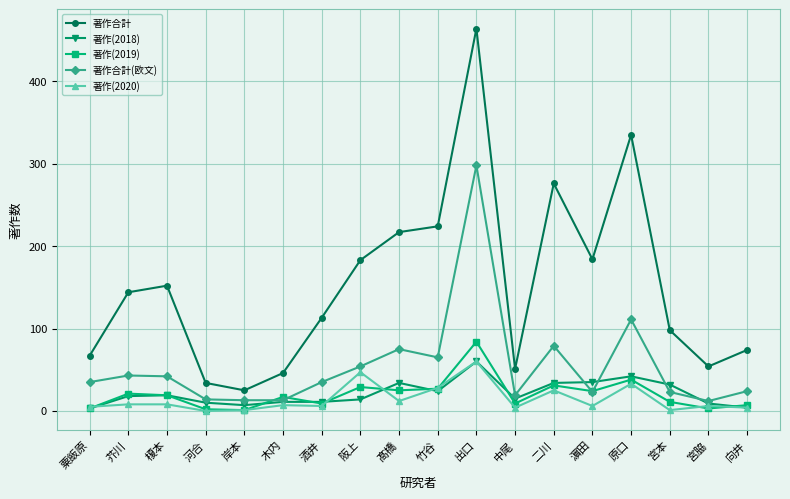

At which category is the sum across all series the highest?

出口